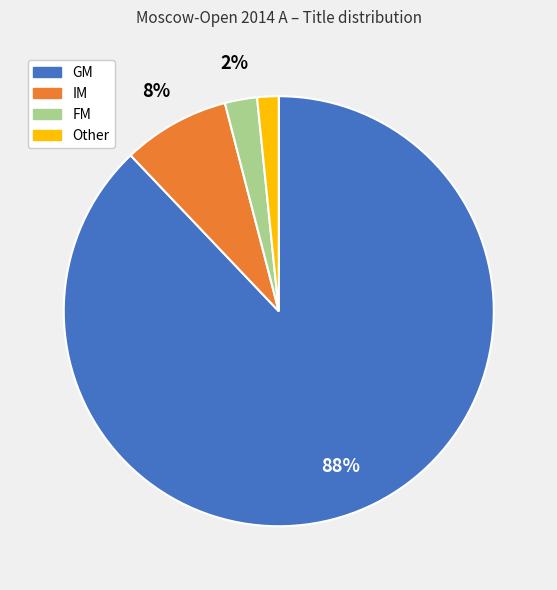

What is the majority slice?

GM